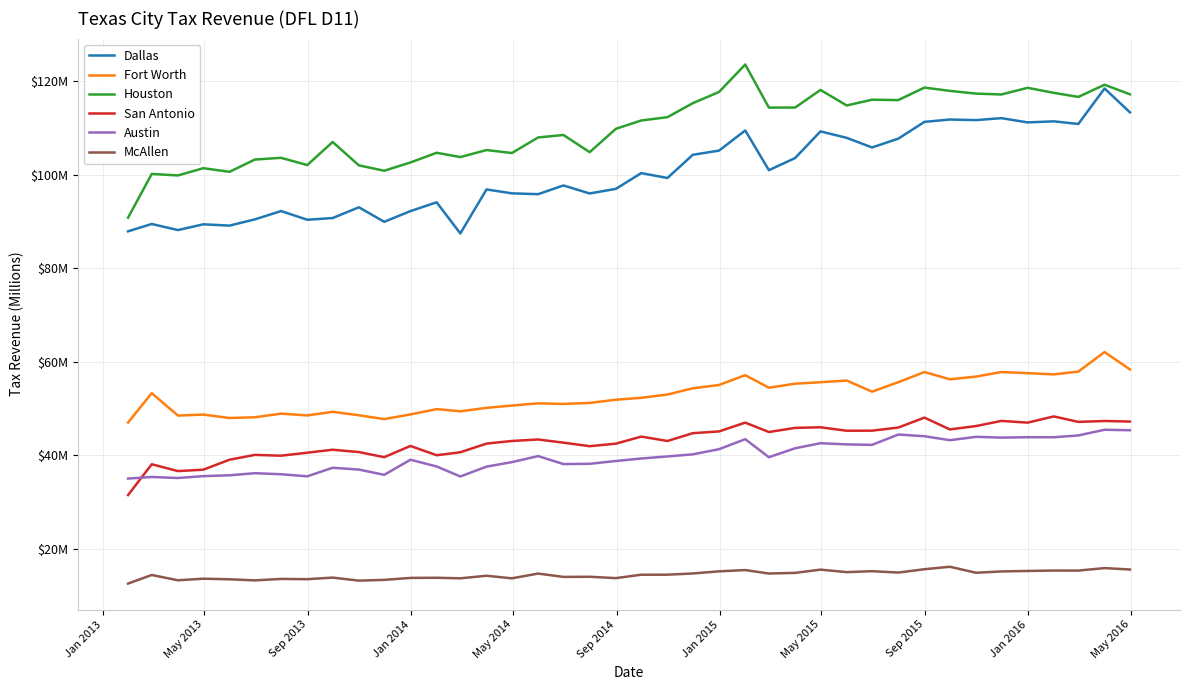

True or false: McAllen and San Antonio cross at least once.

False